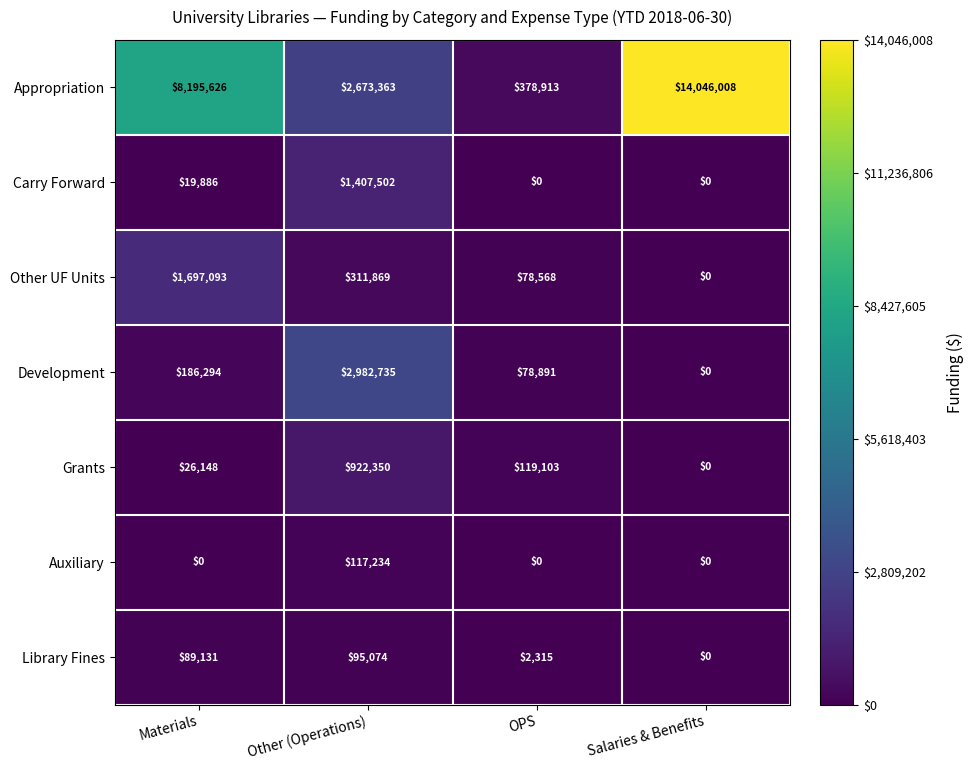

True or false: Library Fines has a value of 89131 at Materials.

True